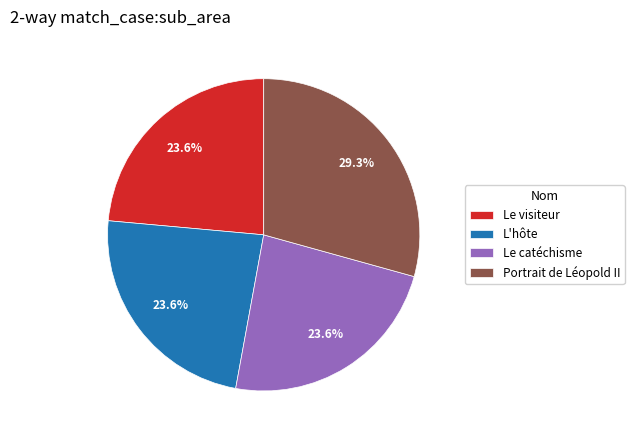

How many slices are in this pie chart?

4